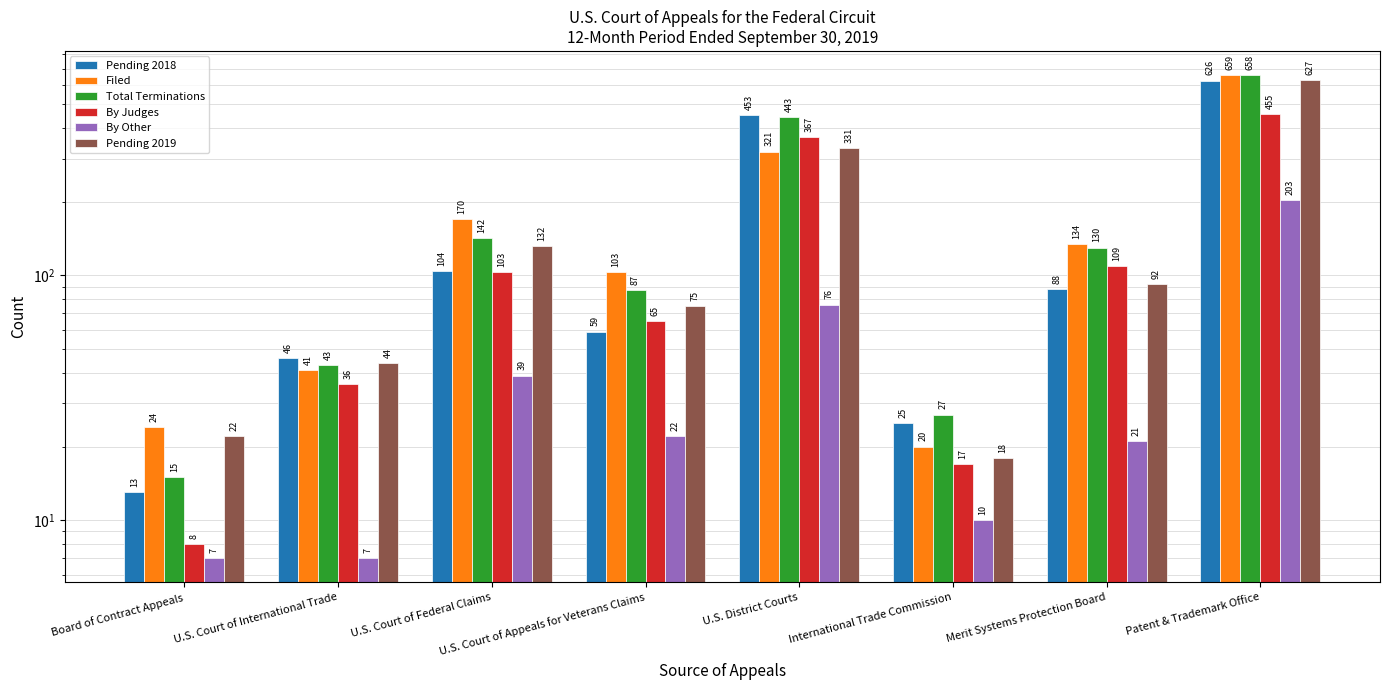

Rank the categories by Pending 2019 value from highest to lowest.

Patent & Trademark Office, U.S. District Courts, U.S. Court of Federal Claims, Merit Systems Protection Board, U.S. Court of Appeals for Veterans Claims, U.S. Court of International Trade, Board of Contract Appeals, International Trade Commission